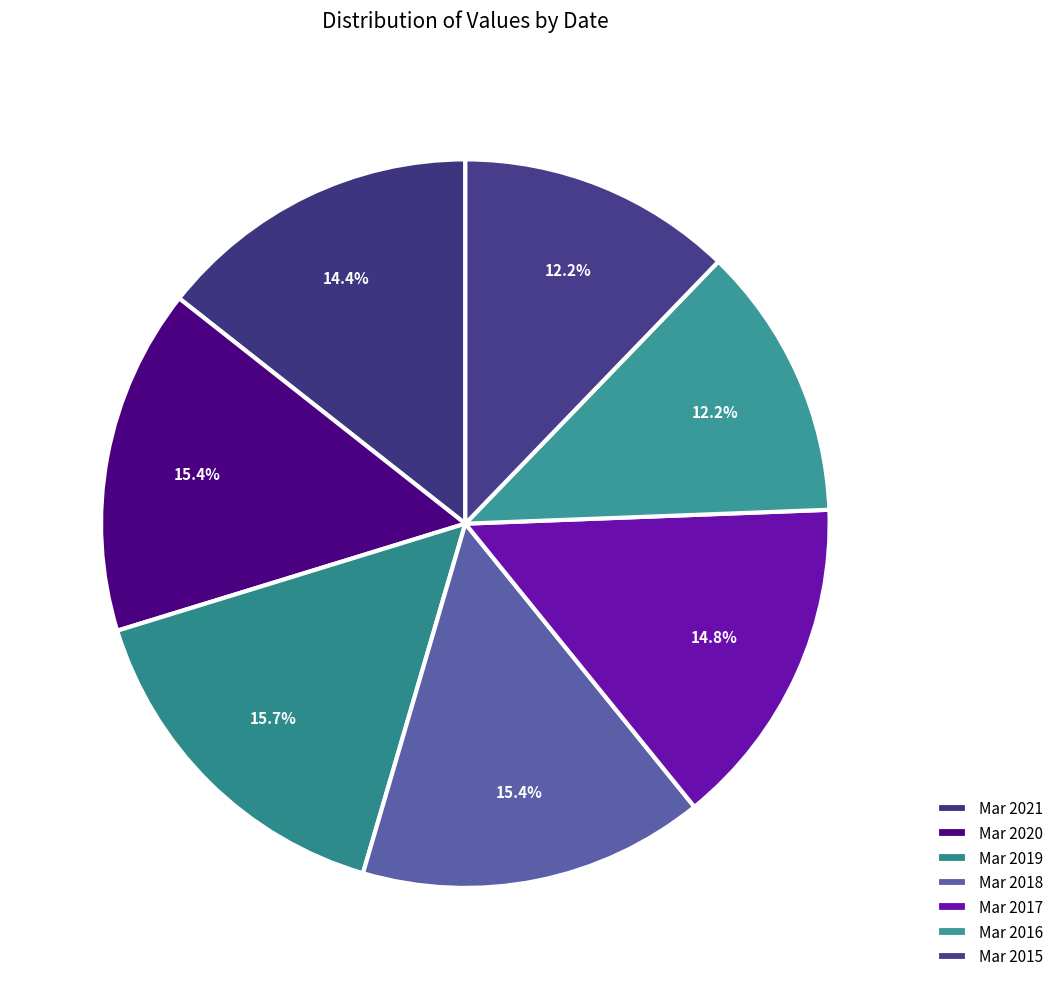

How many slices are in this pie chart?

7